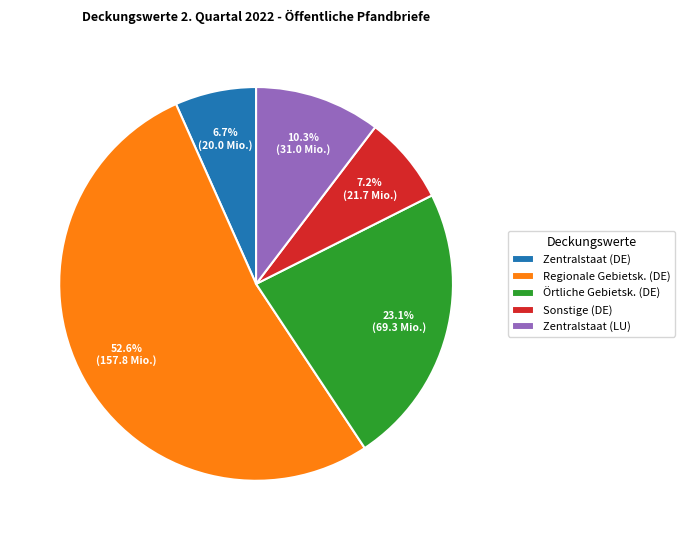

How many segments does this pie chart have?

5